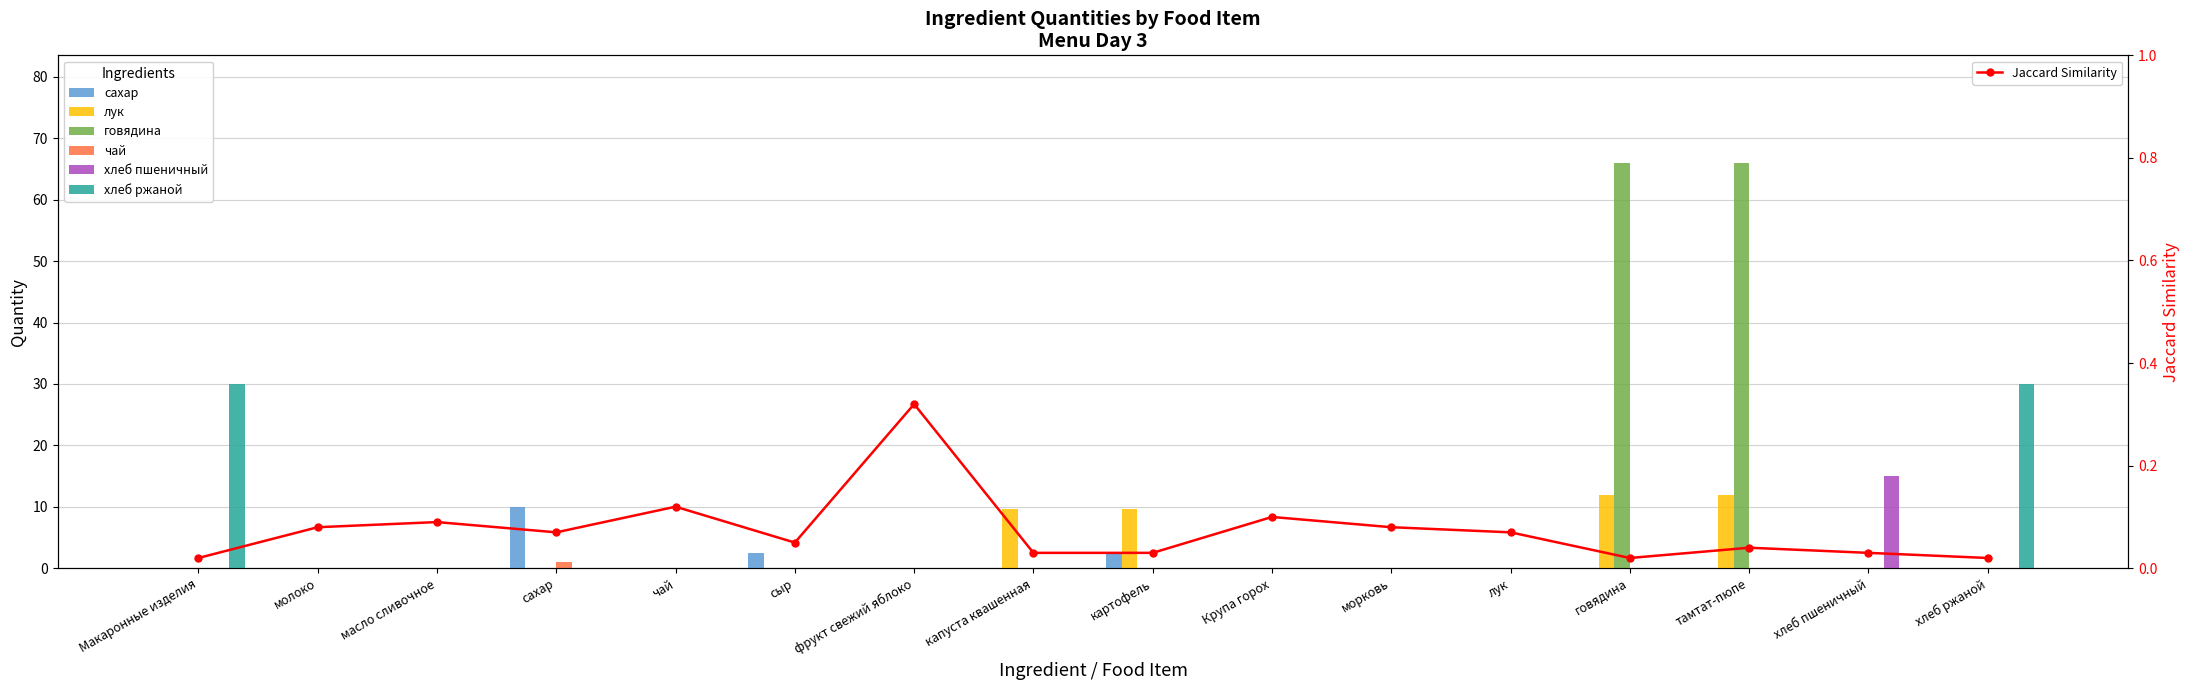

Does the chart contain stacked bars?

No